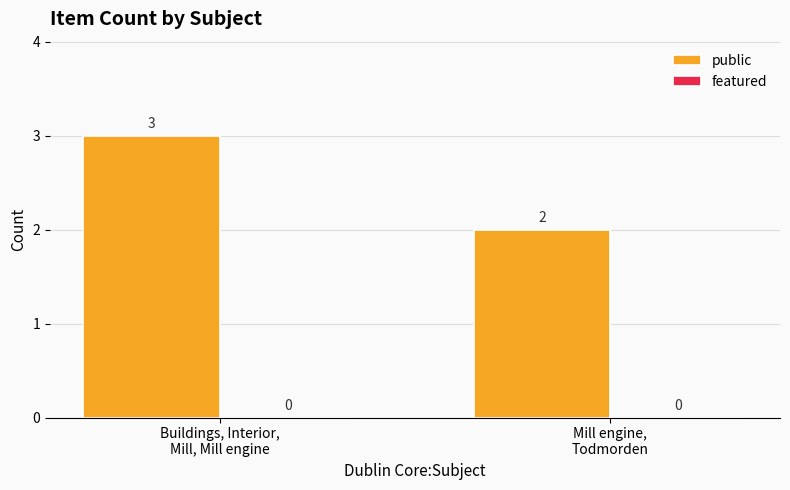

What is the value of the 1st bar from the left?

3